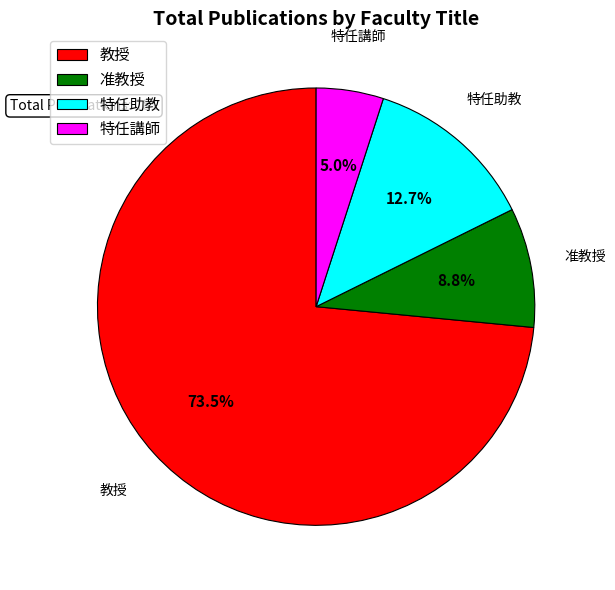

What percentage do 准教授 and 特任助教 together represent?

21.5%